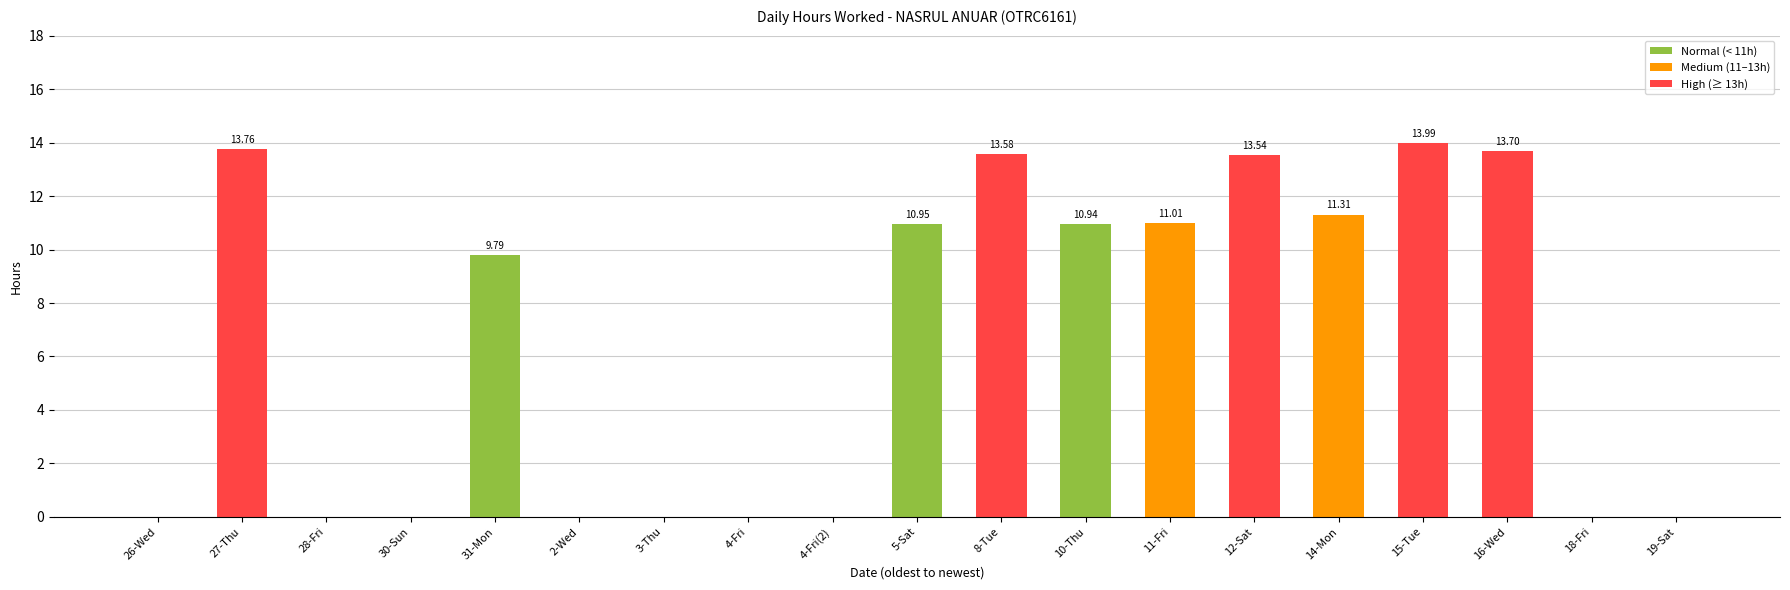

Does the chart contain stacked bars?

No